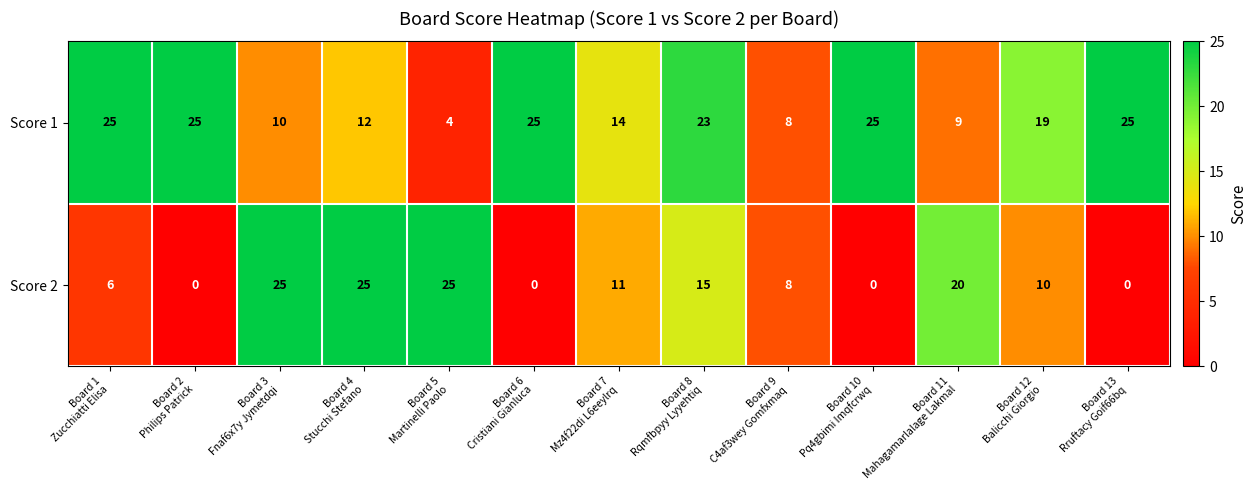

Count the Score 2 values in the range 0 to 20.

10